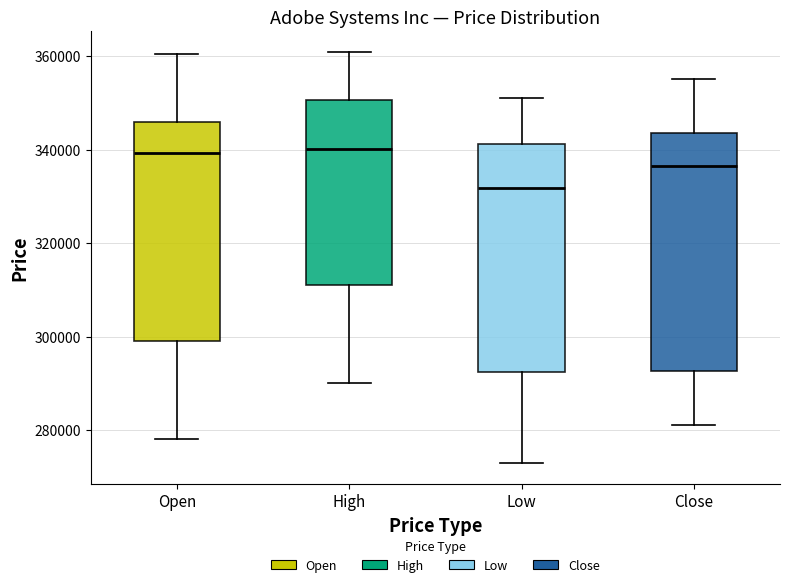

Where does the lower whisker of the box for High end on the y-axis? The values are not printed on the chart, so give them approximately, as read against the axis.

290000